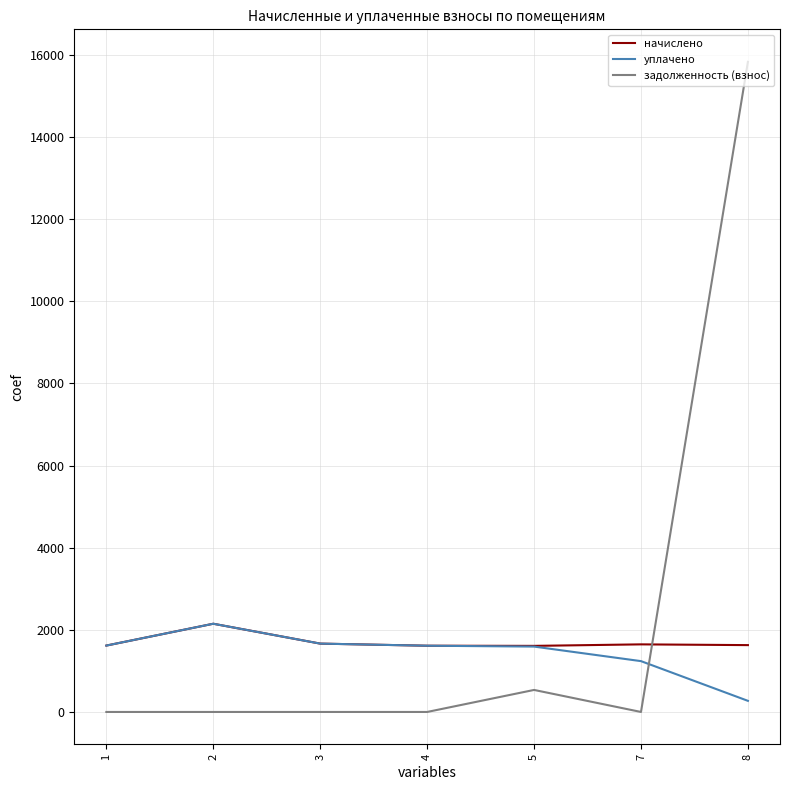

How many values in the задолженность (взнос) series exceed 0?

2